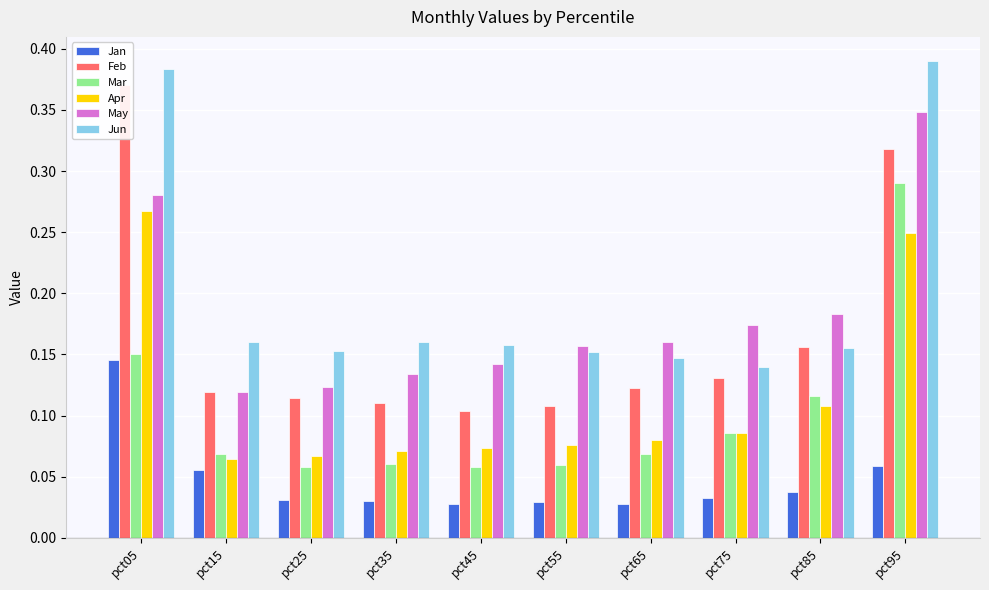

Count the number of data series in this chart.

6